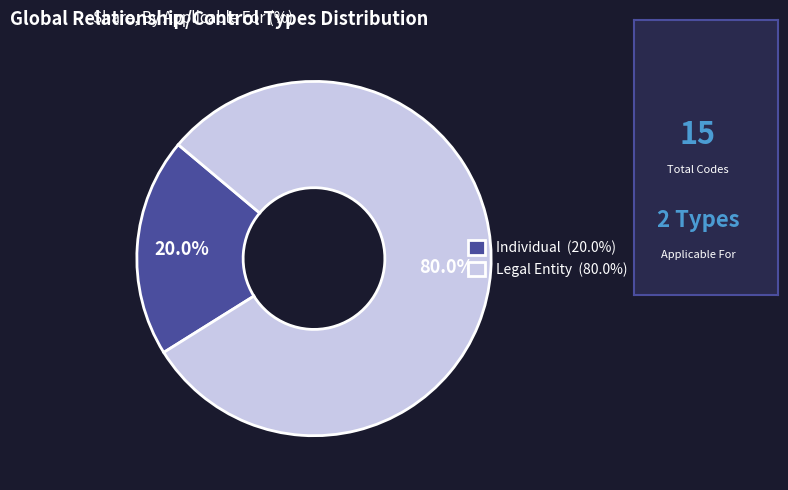

Between Individual and Legal Entity, which is larger?

Legal Entity